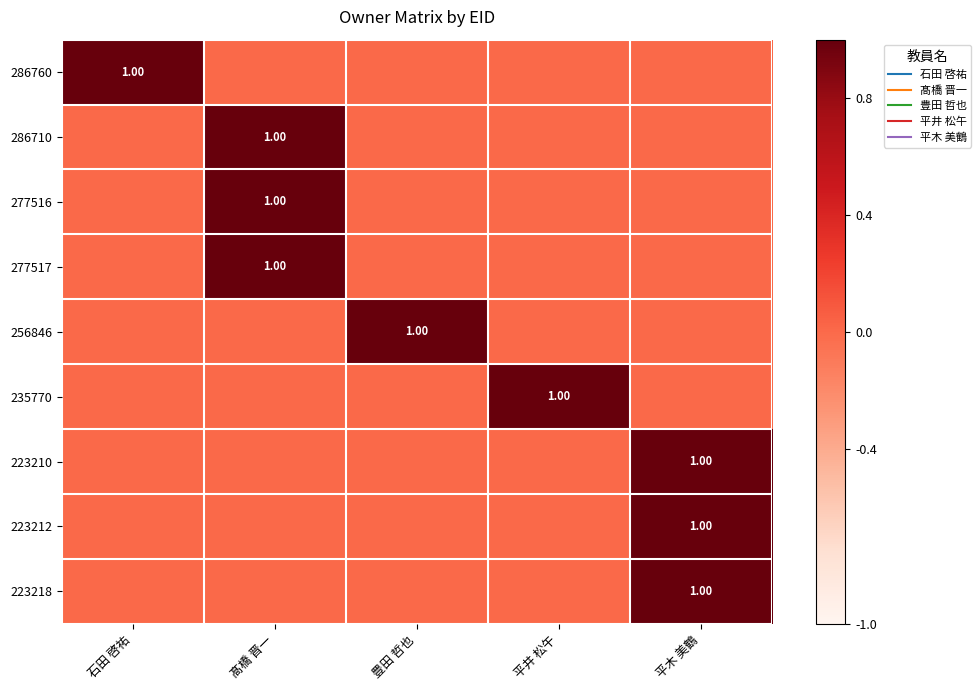

At which label does 256846 reach its peak?

豊田 哲也